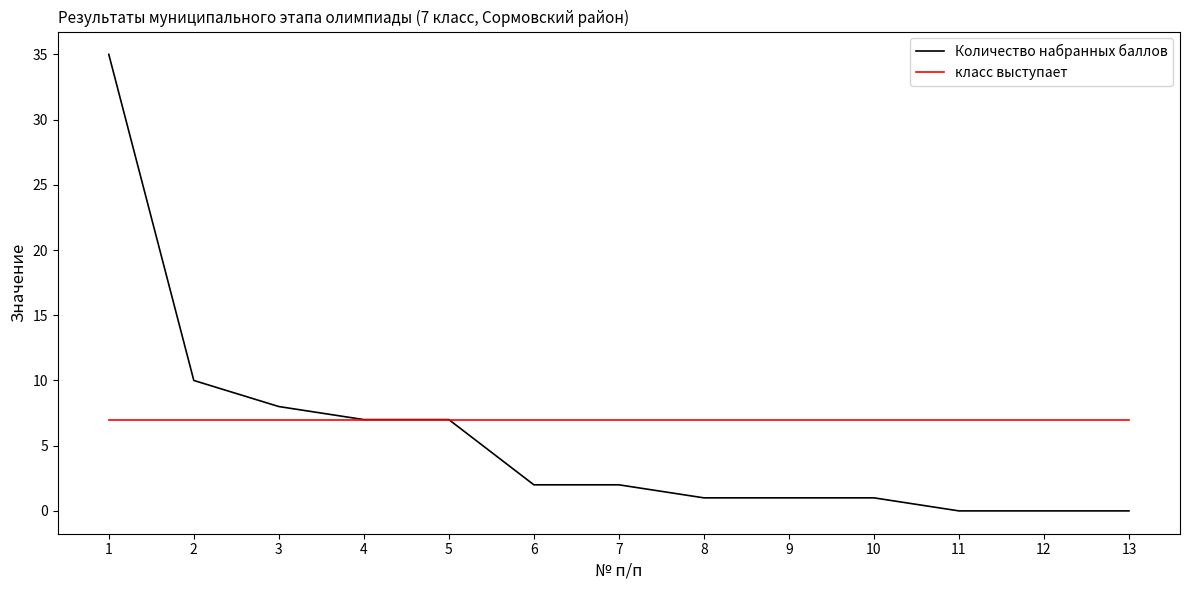

Reading left to right, list all the values displayed in this chart.

Количество набранных баллов: 35	10	8	7	7	2	2	1	1	1	0	0	0
класс выступает: 7	7	7	7	7	7	7	7	7	7	7	7	7